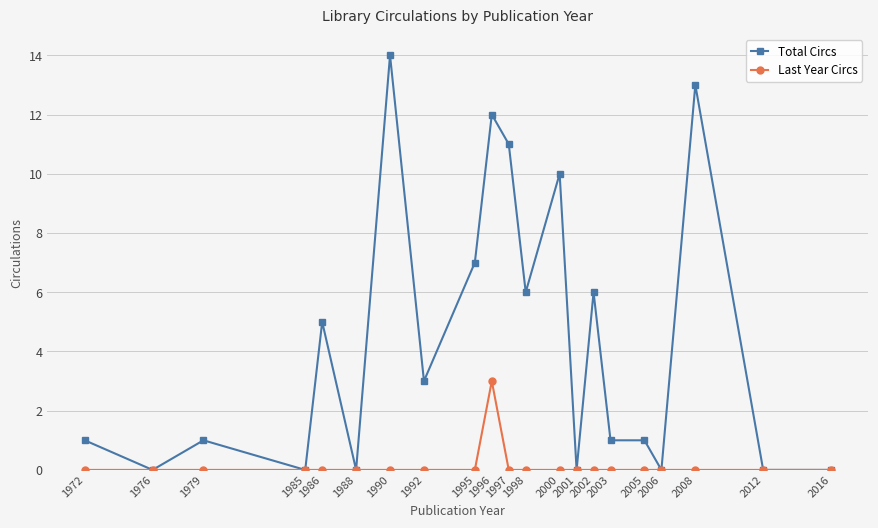

What is the value of the Total Circs point at the 13th from the left?

10